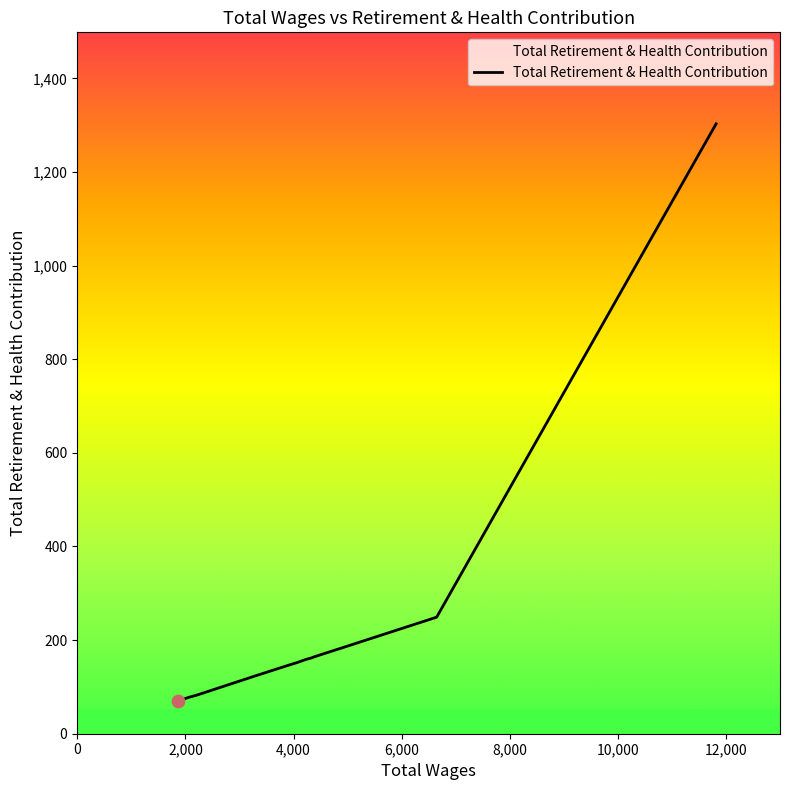

What is the maximum value shown in the chart?

1303